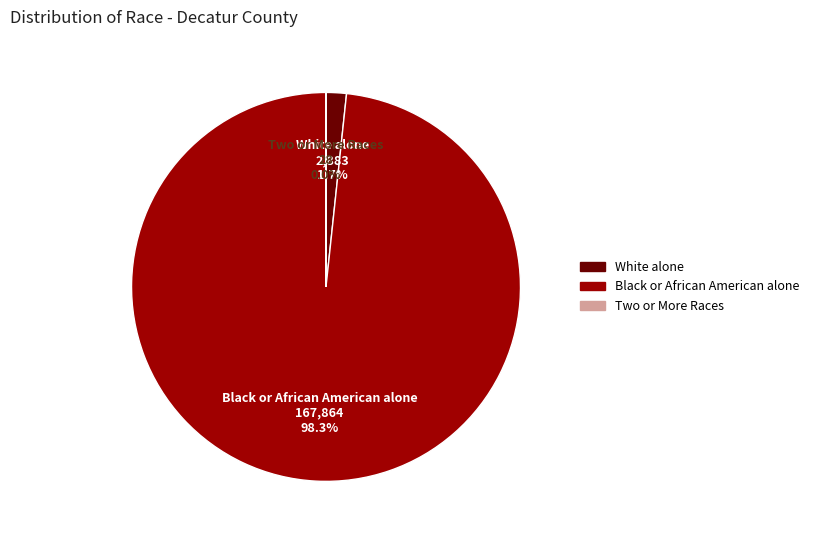

Is there a majority slice in this chart?

Yes